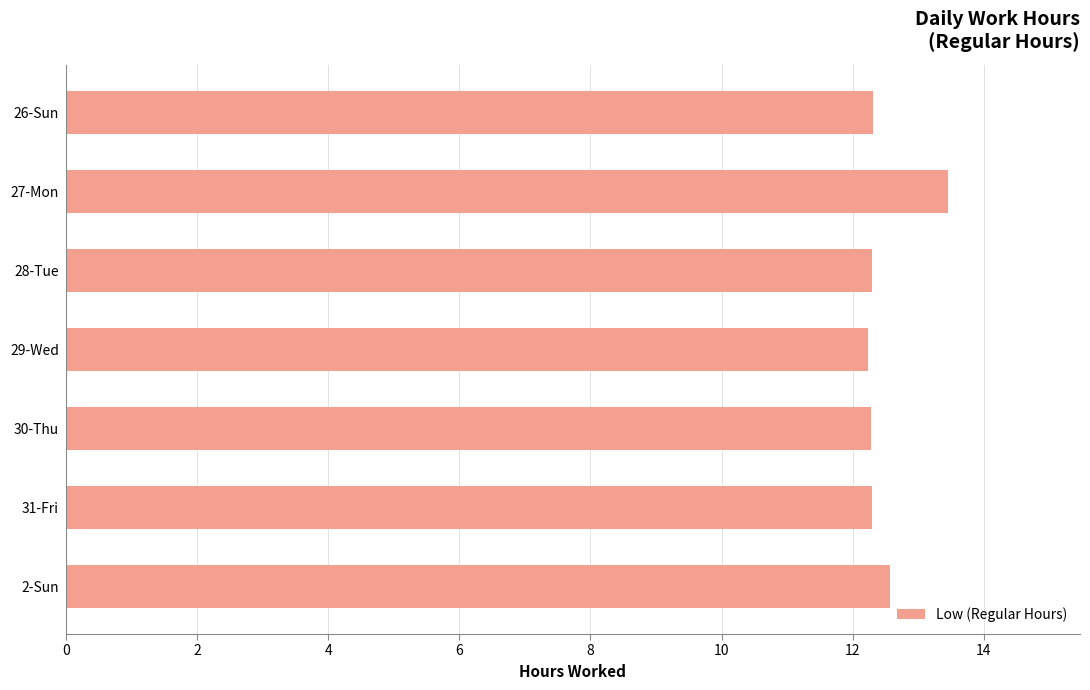

What is the ratio of the value at 26-Sun to the value at 30-Thu?

1.0